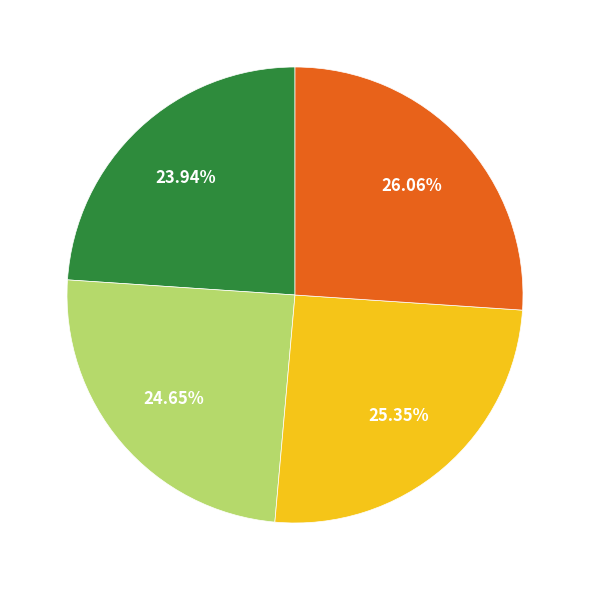

Does any single category account for the majority?

No